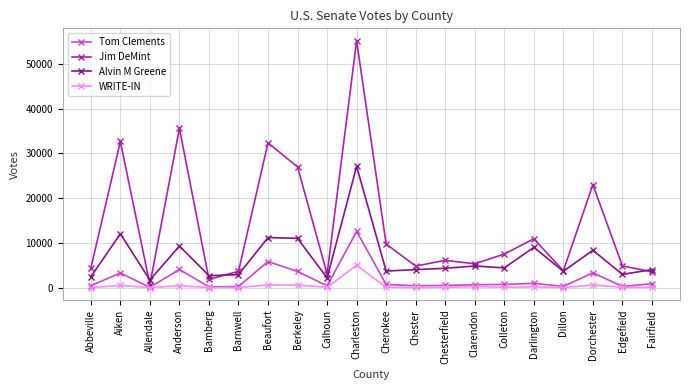

Rank the series by their maximum value, from highest to lowest.

Jim DeMint, Alvin M Greene, Tom Clements, WRITE-IN